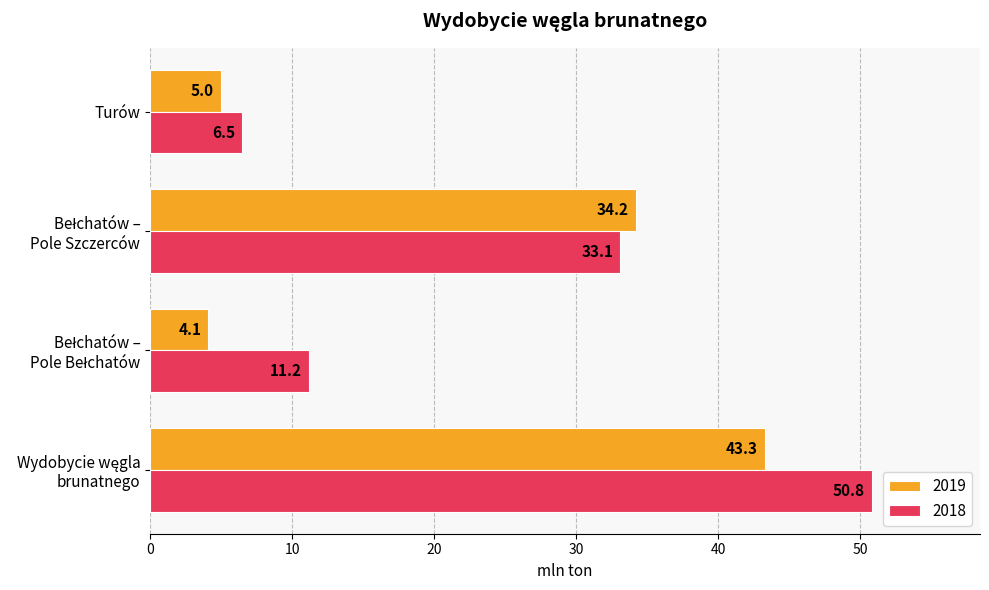

What is the maximum value shown in the chart?

50.8